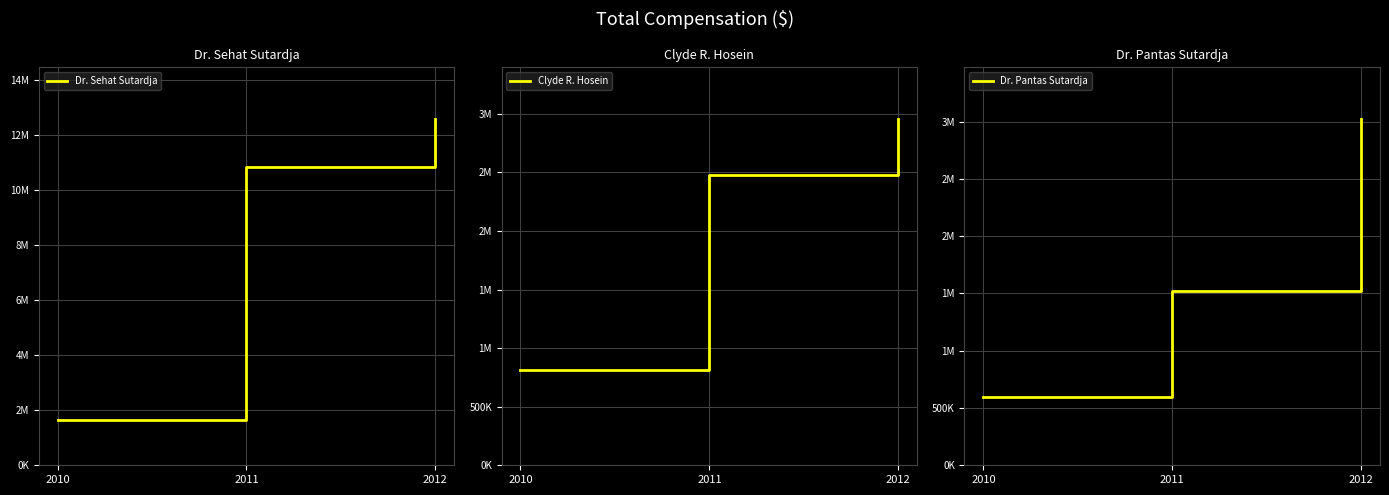

How many lines are shown in the chart?

3